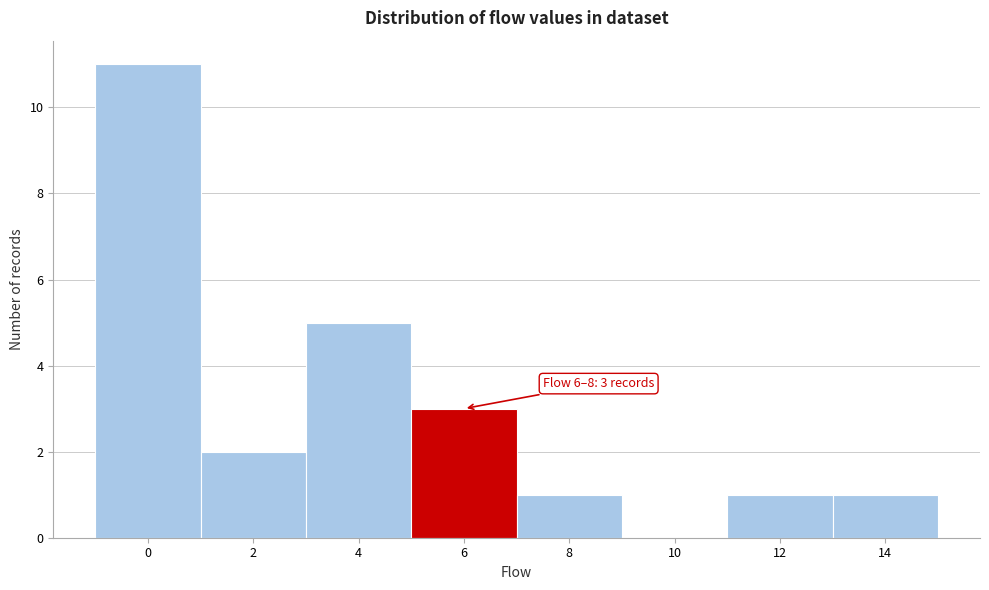

Reading left to right, extract all data points from this chart.

0=11	2=2	4=5	6=3	8=1	10=0	12=1	14=1